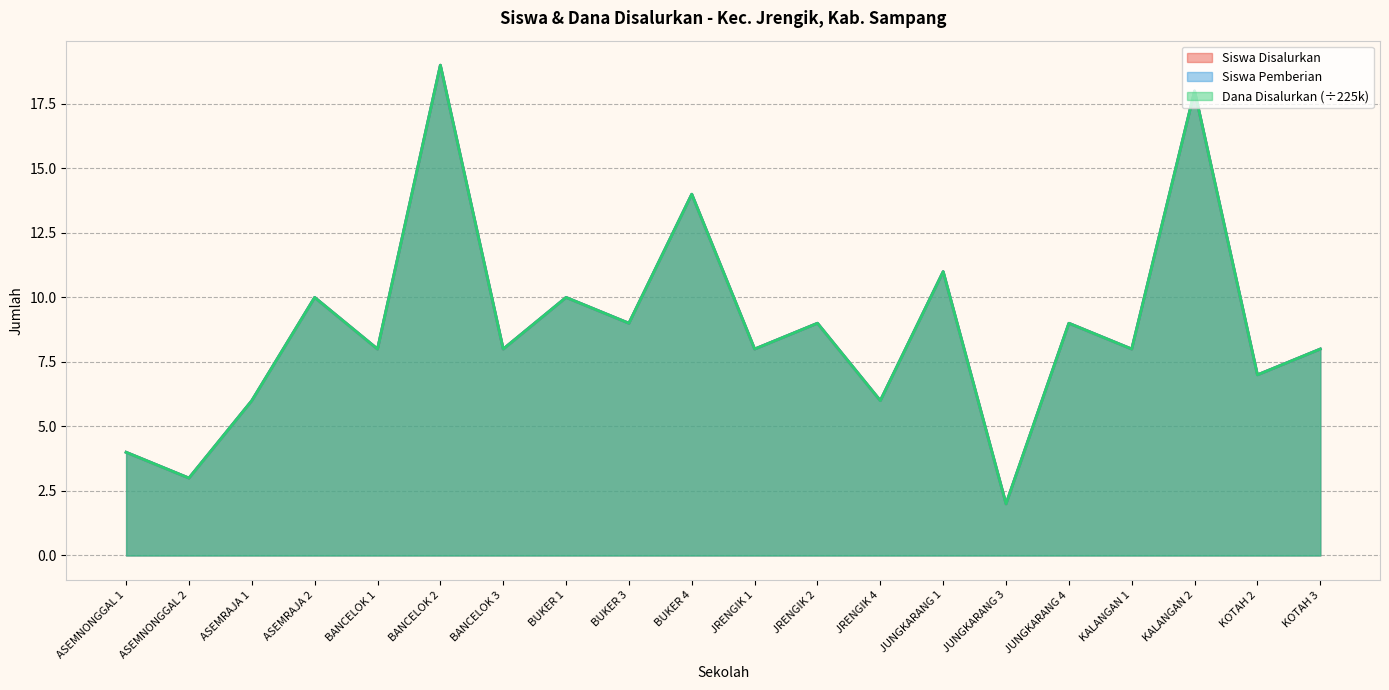

What is the label of the 19th point from the right?

ASEMNONGGAL 2